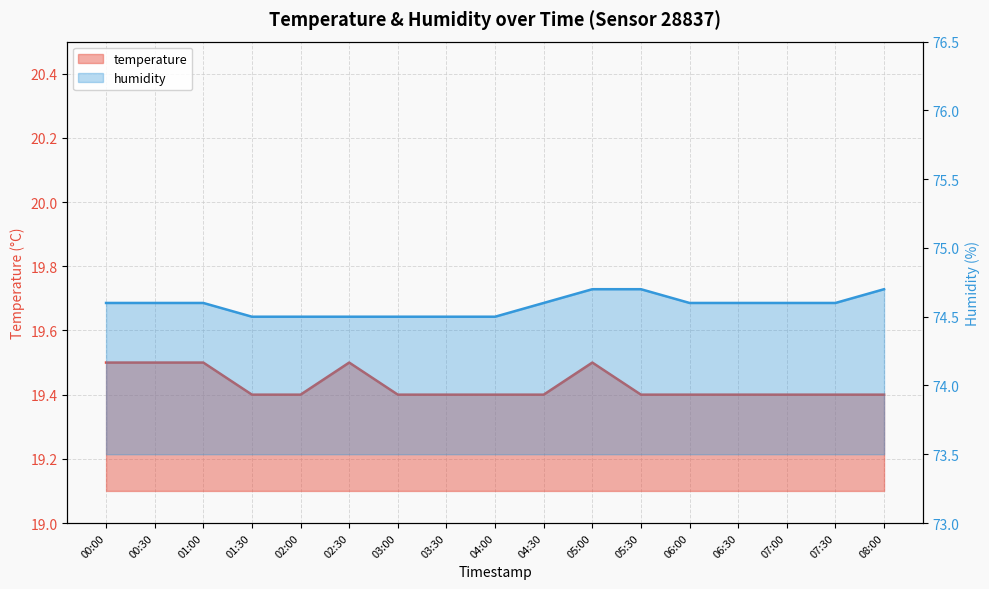

The value of humidity at 08:00 is 106.5. True or false?

False